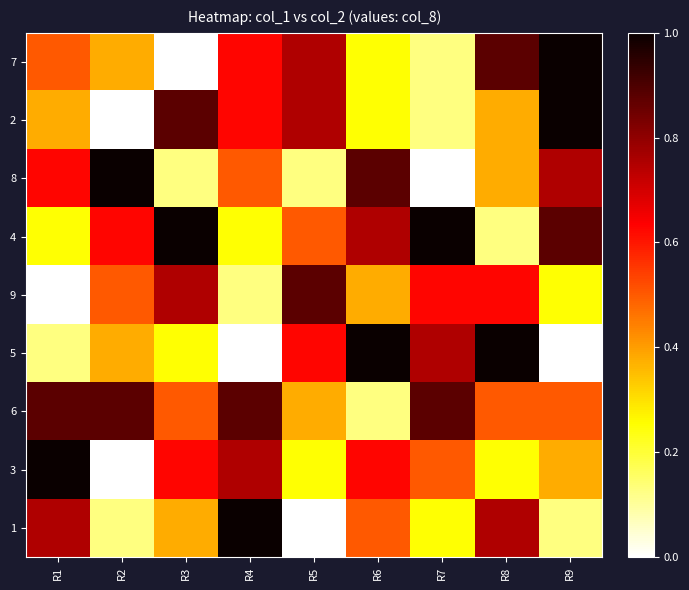

What is the maximum value shown in the chart?

1.0